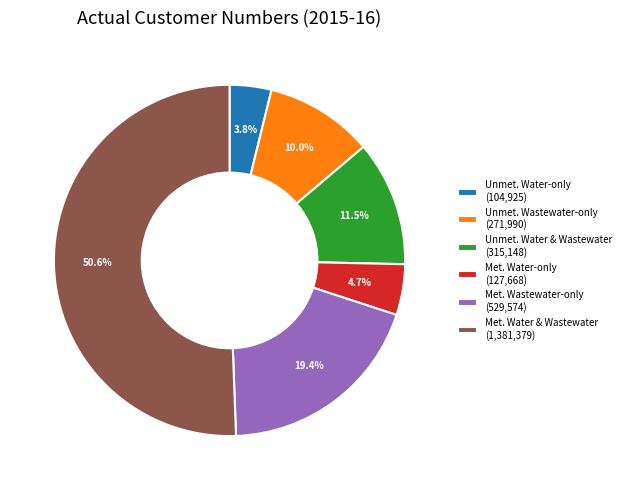

What portion of the pie excludes Met. Wastewater-only (529,574)?

80.6%